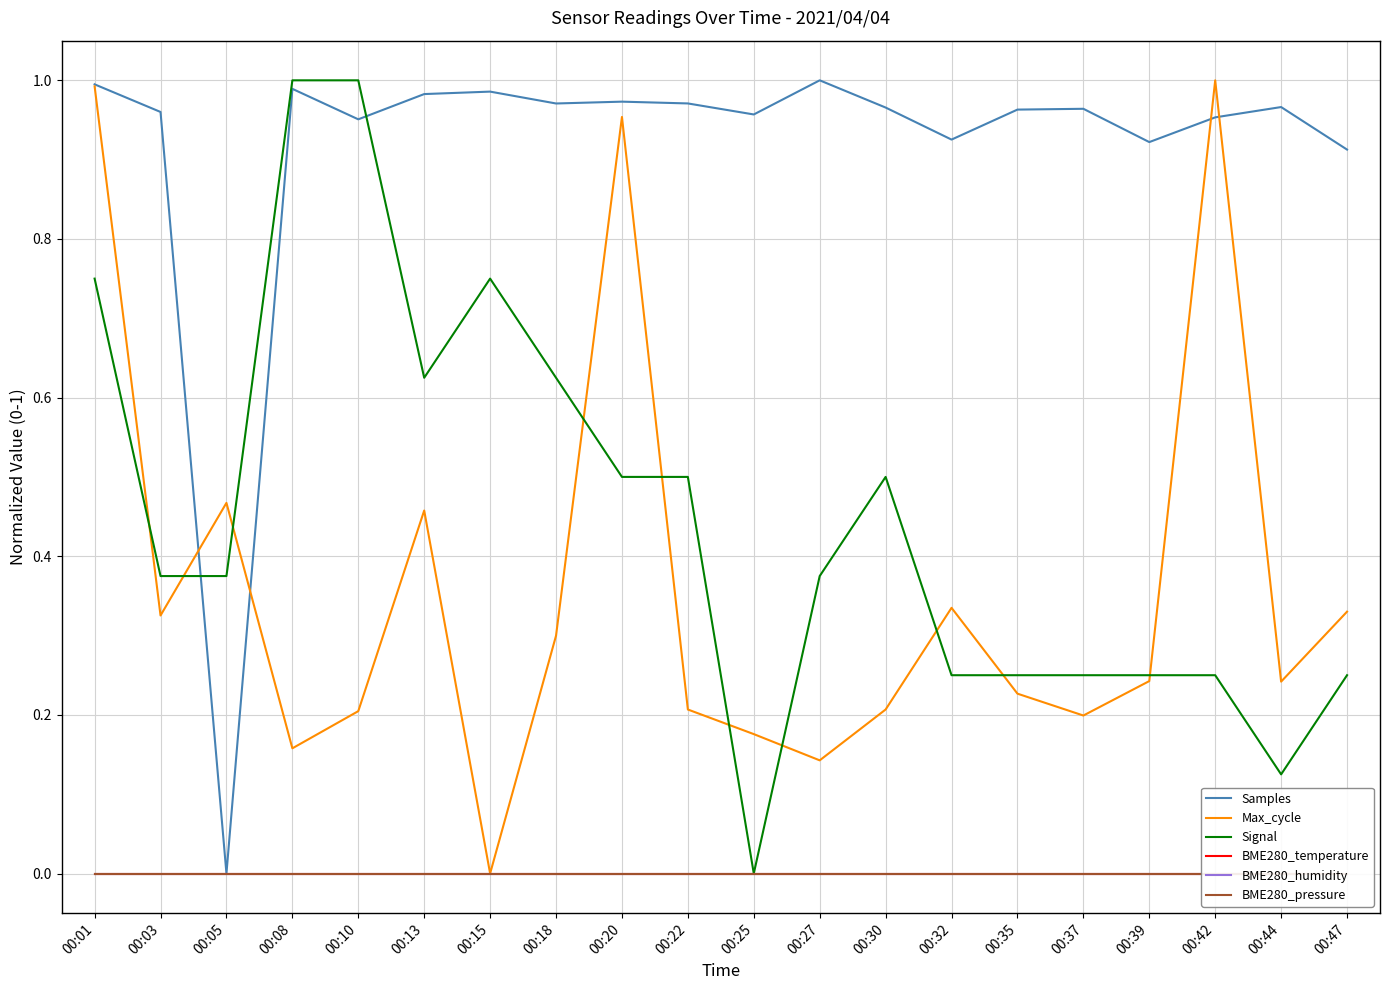

Where is the first local minimum for Signal?

00:13